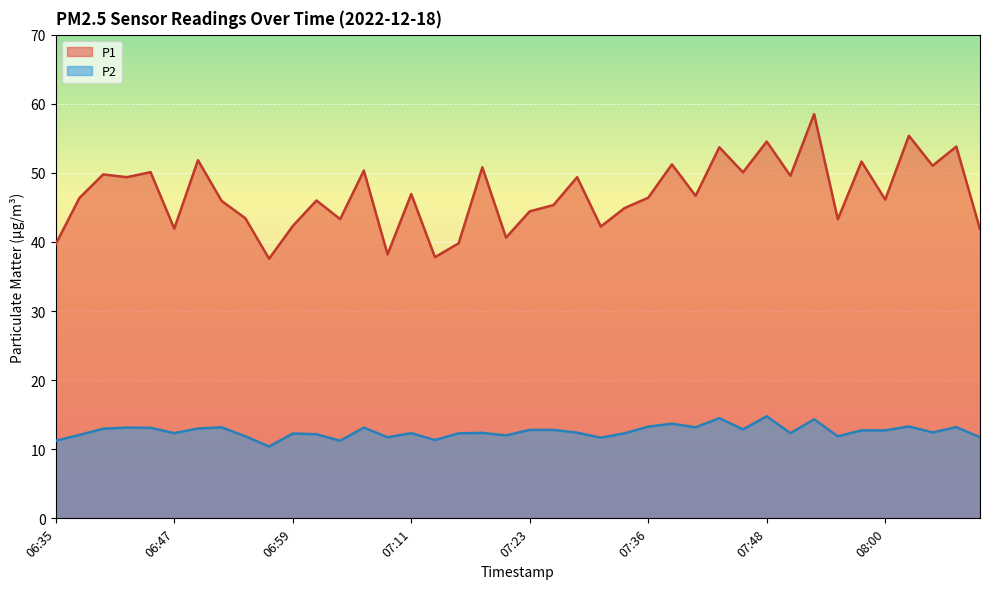

List the series in order of their overall mean, lowest first.

P2, P1